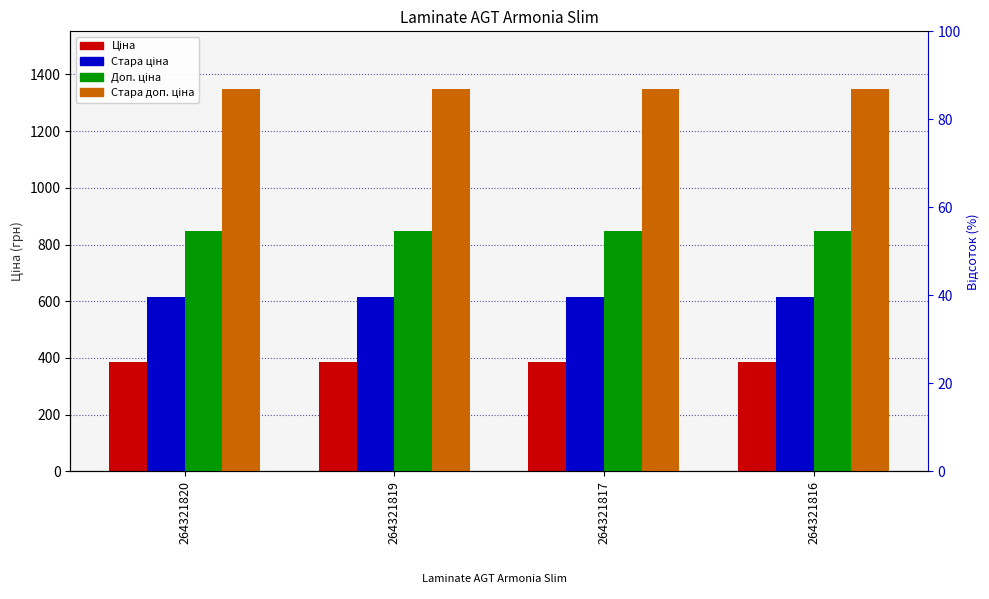

What is the value of the Ціна bar at the 2nd from the left?

386.9